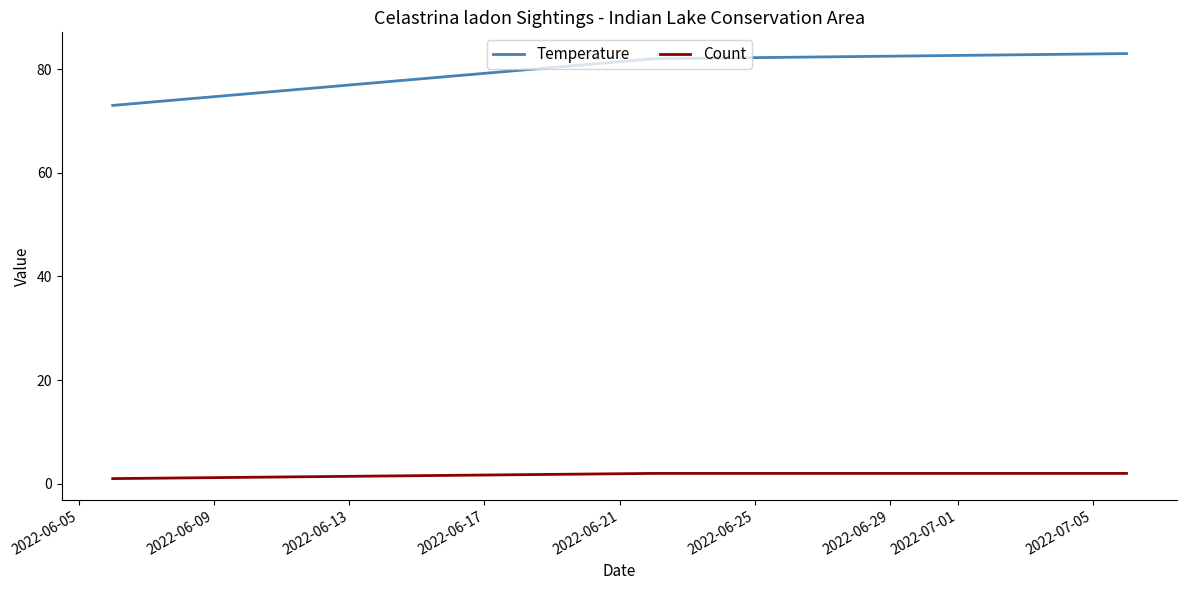

Which series has the largest range (max minus min)?

Temperature